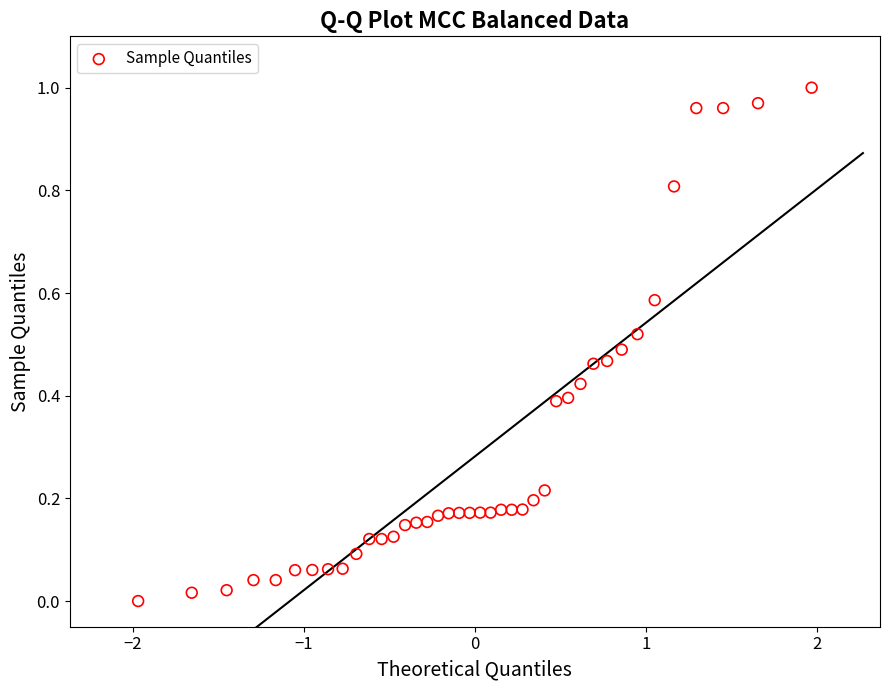

What is the range of X values (max minus min)?

3.9